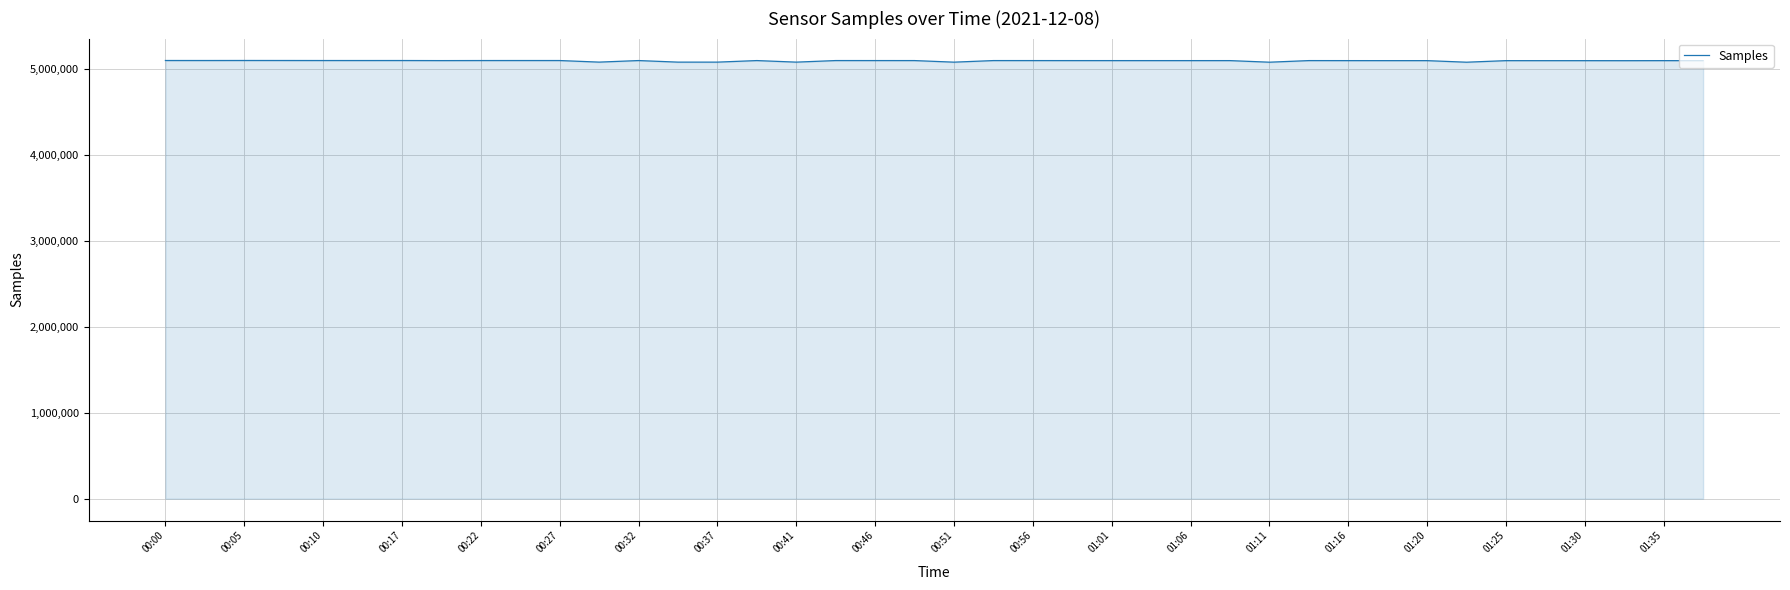

What is the greatest value displayed?

5096841